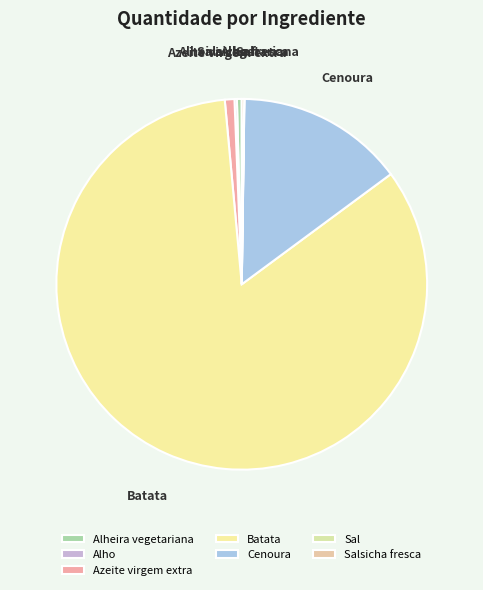

Which category has the biggest portion of the pie?

Batata